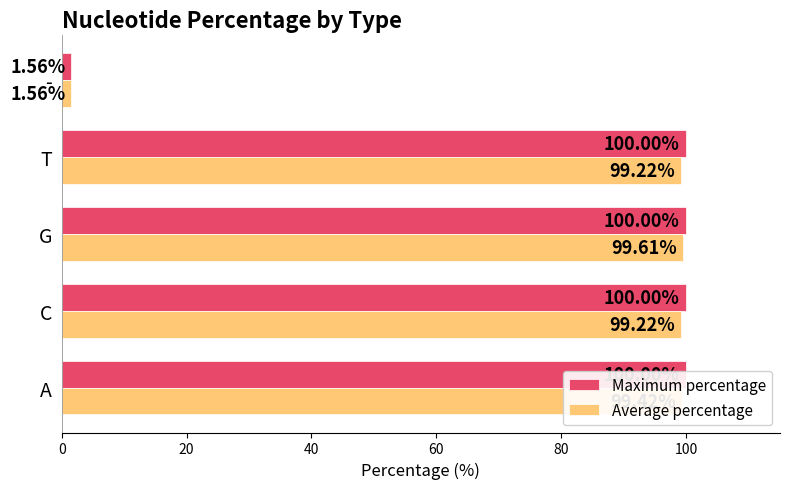

What are all the series names shown in the legend?

Maximum percentage, Average percentage